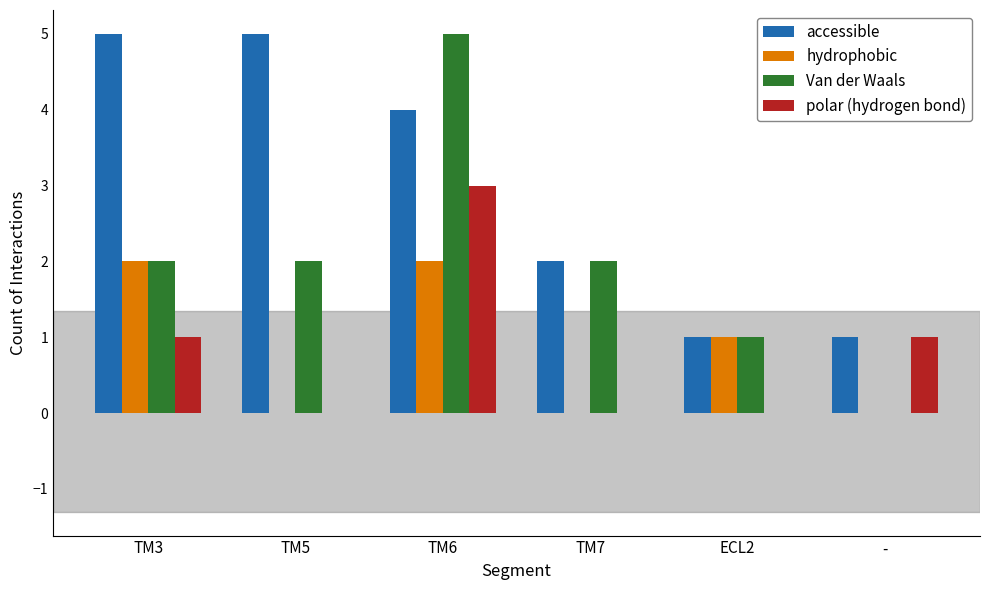

Which series has the largest total across all categories?

accessible